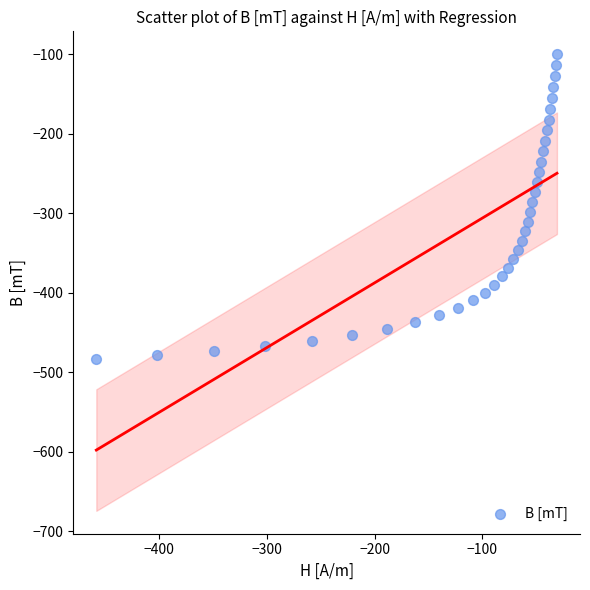

What is the range of X values (max minus min)?

427.4